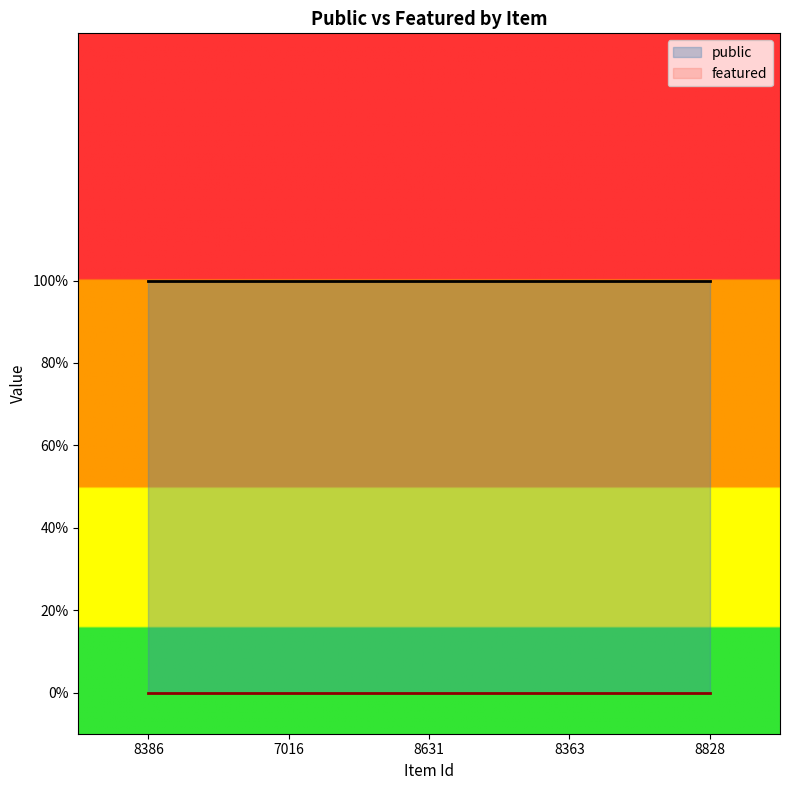

At which category is the sum across all series the highest?

8386